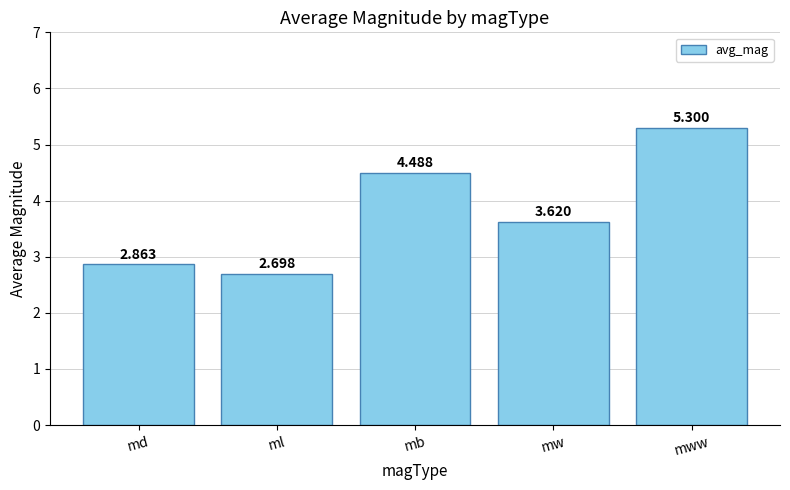

Where does the data first go above 3?

mb